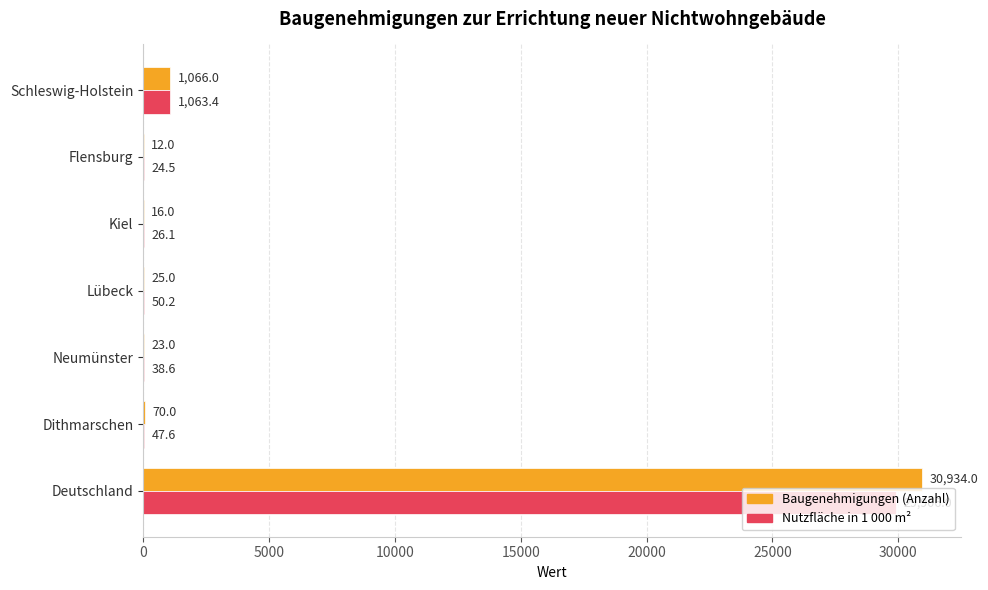

At which category does the chart reach its peak across all series?

Deutschland